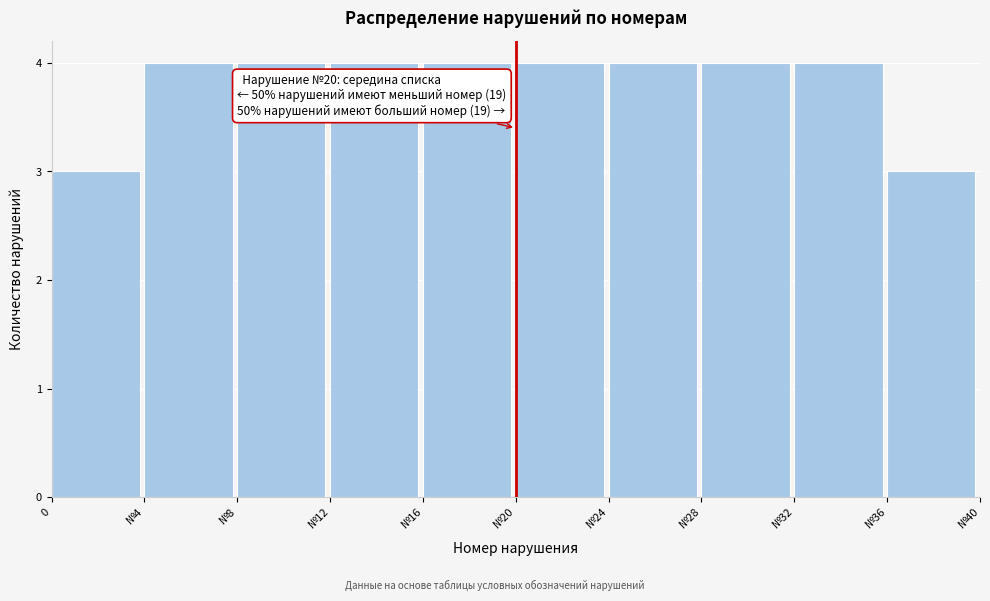

Reading left to right, what are all the values shown in this chart?

0=3	№4=4	№8=4	№12=4	№16=4	№20=4	№24=4	№28=4	№32=4	№36=3